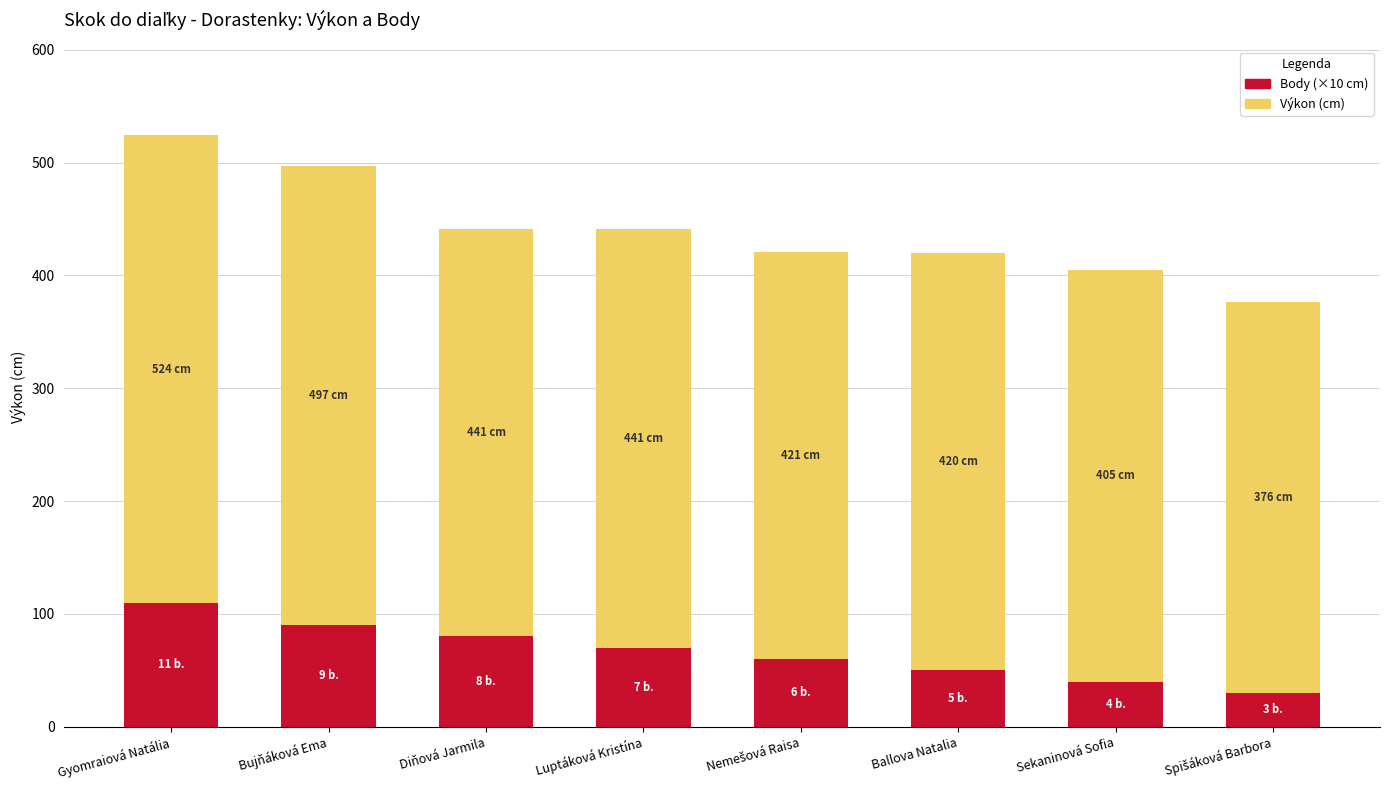

What is the total value across all series at Diňová Jarmila?

441